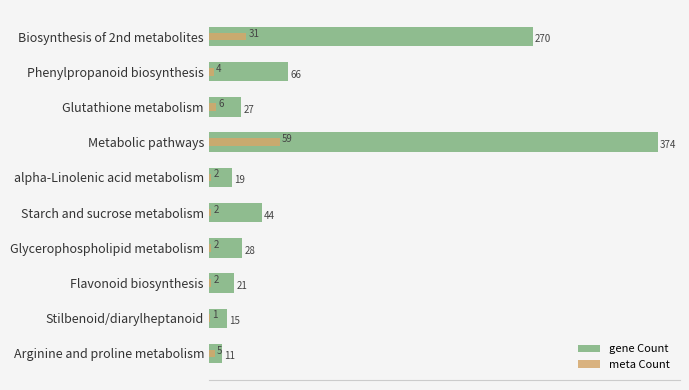

How many data points in meta Count are above 1?

5